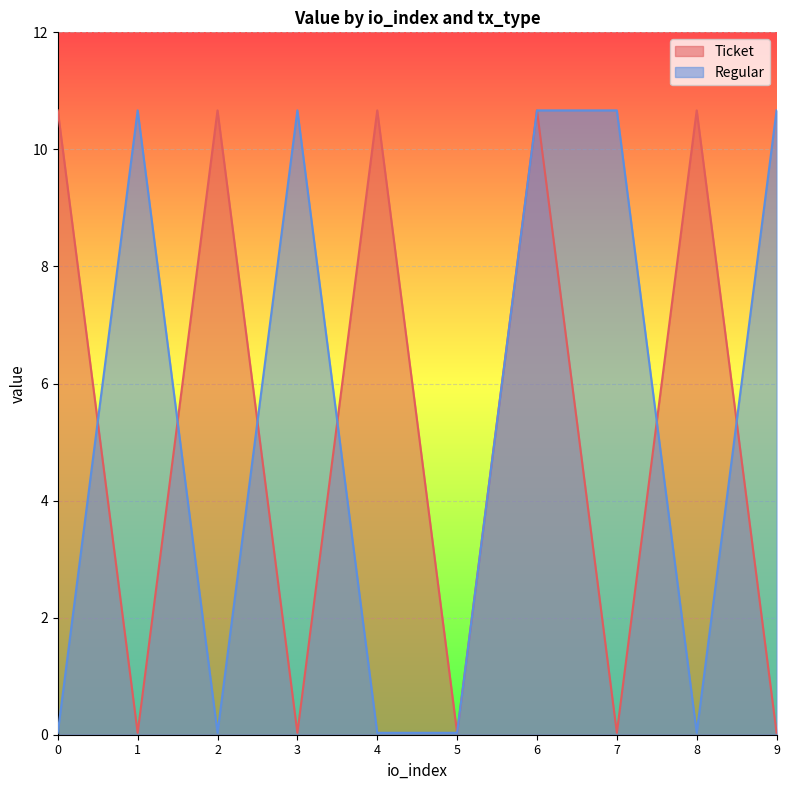

How many intersections are there between Regular and Ticket?

6